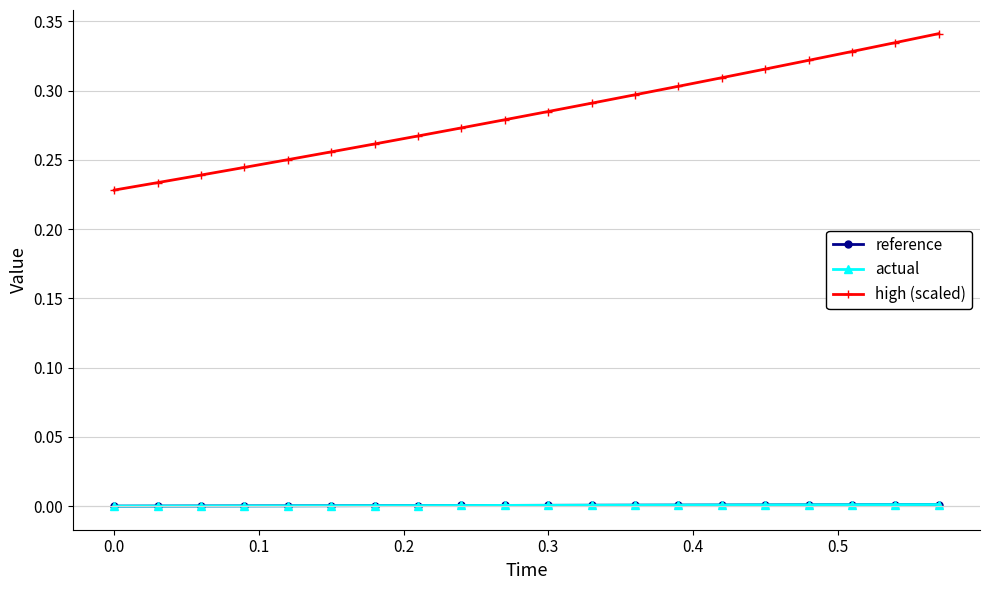

True or false: high (scaled) and actual intersect in this chart.

False